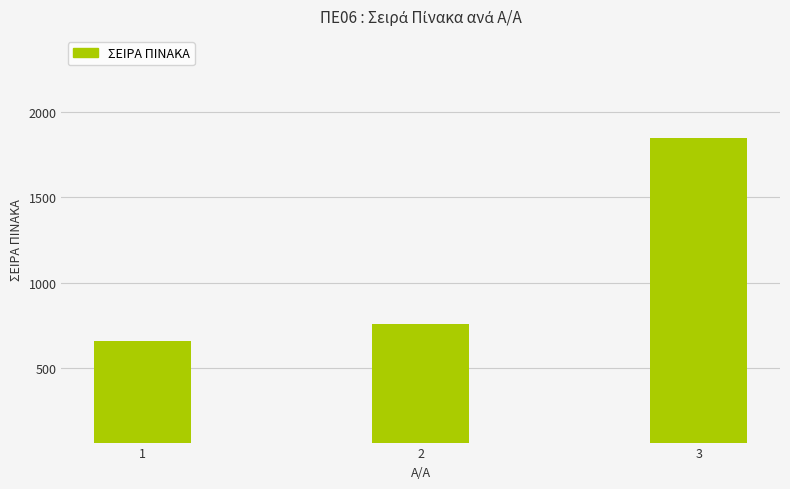

Does the chart contain stacked bars?

No